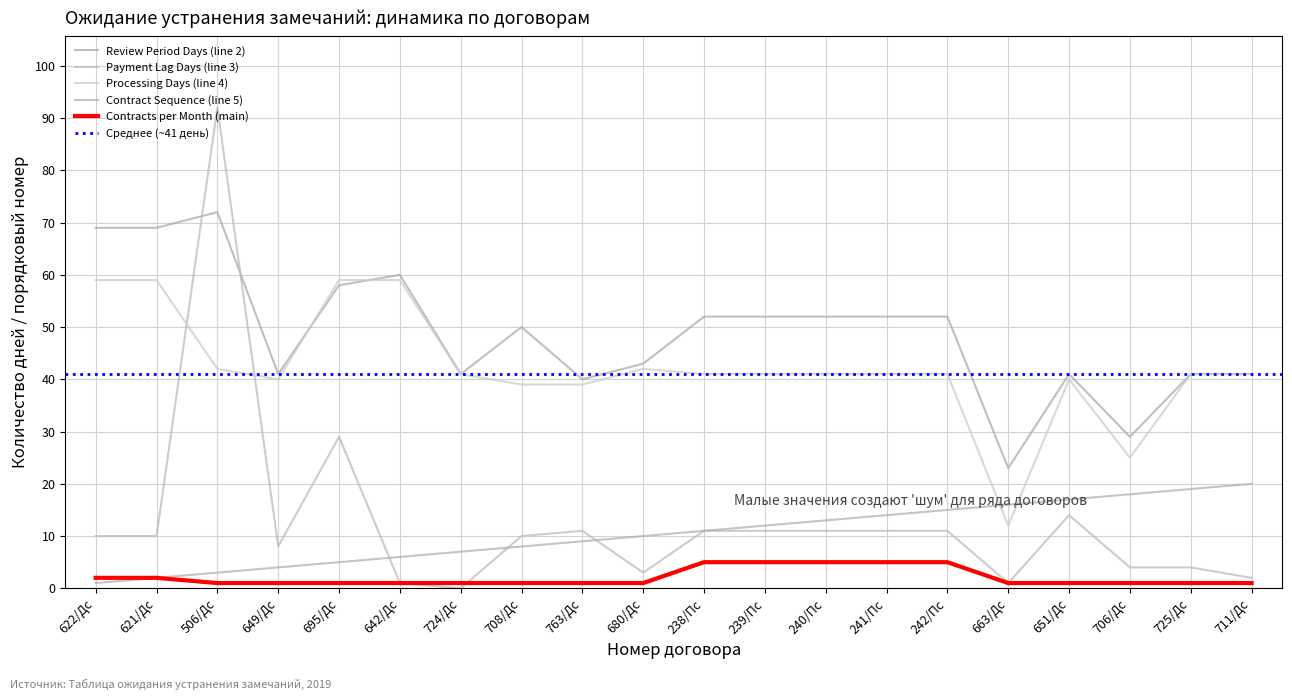

Which series has the largest range (max minus min)?

Payment Lag Days (line 3)